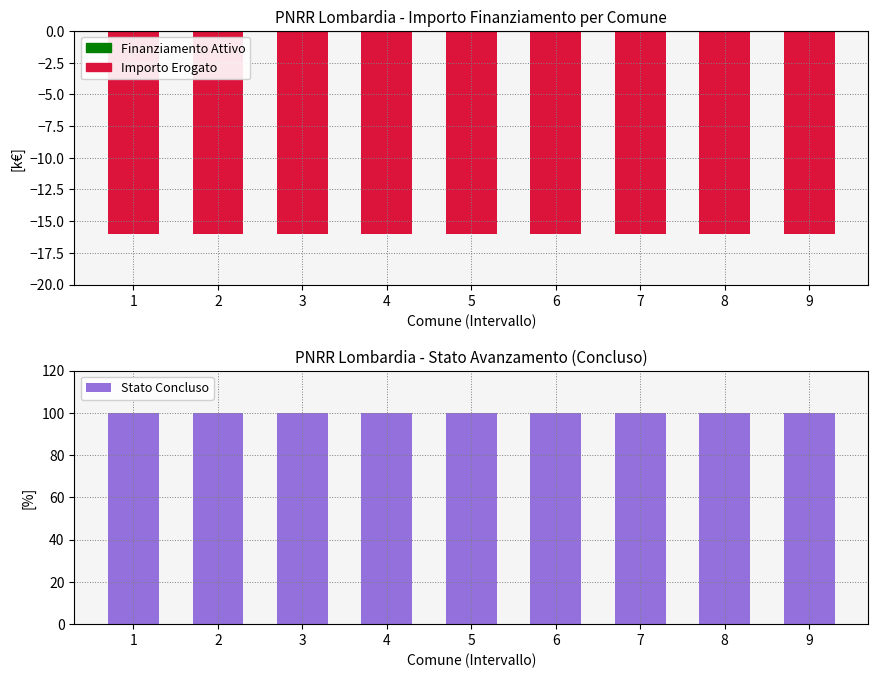

Which series has the largest total across all categories?

Stato Concluso